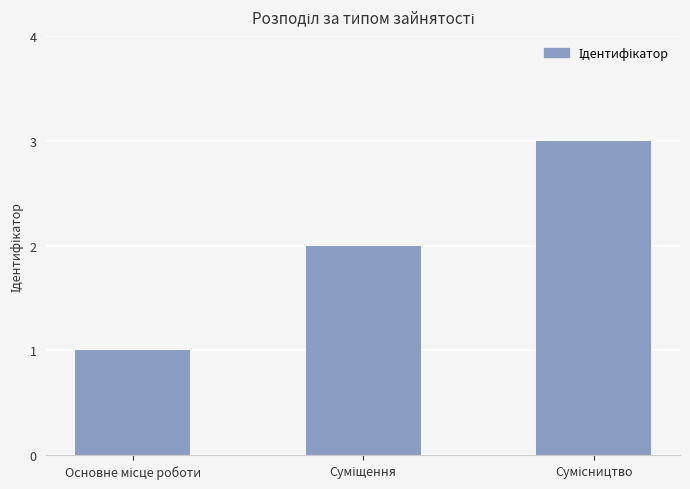

What is the maximum value shown in the chart?

3